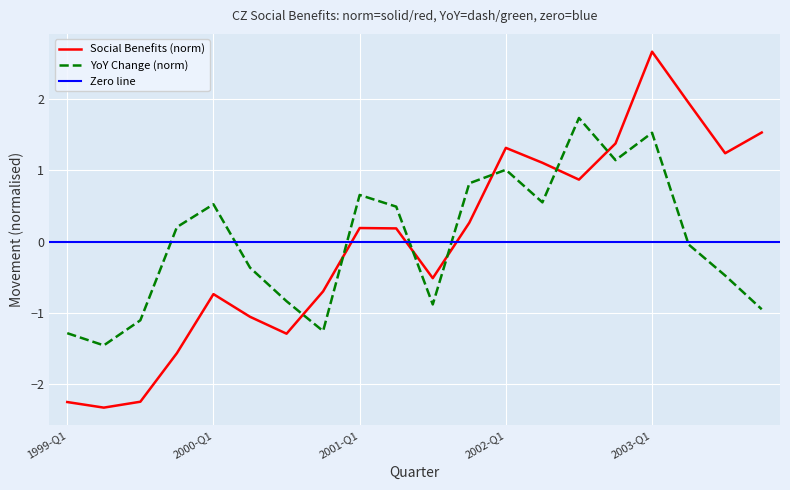

What is the difference between the values at 2002-Q2 and 2003-Q1?

1.6